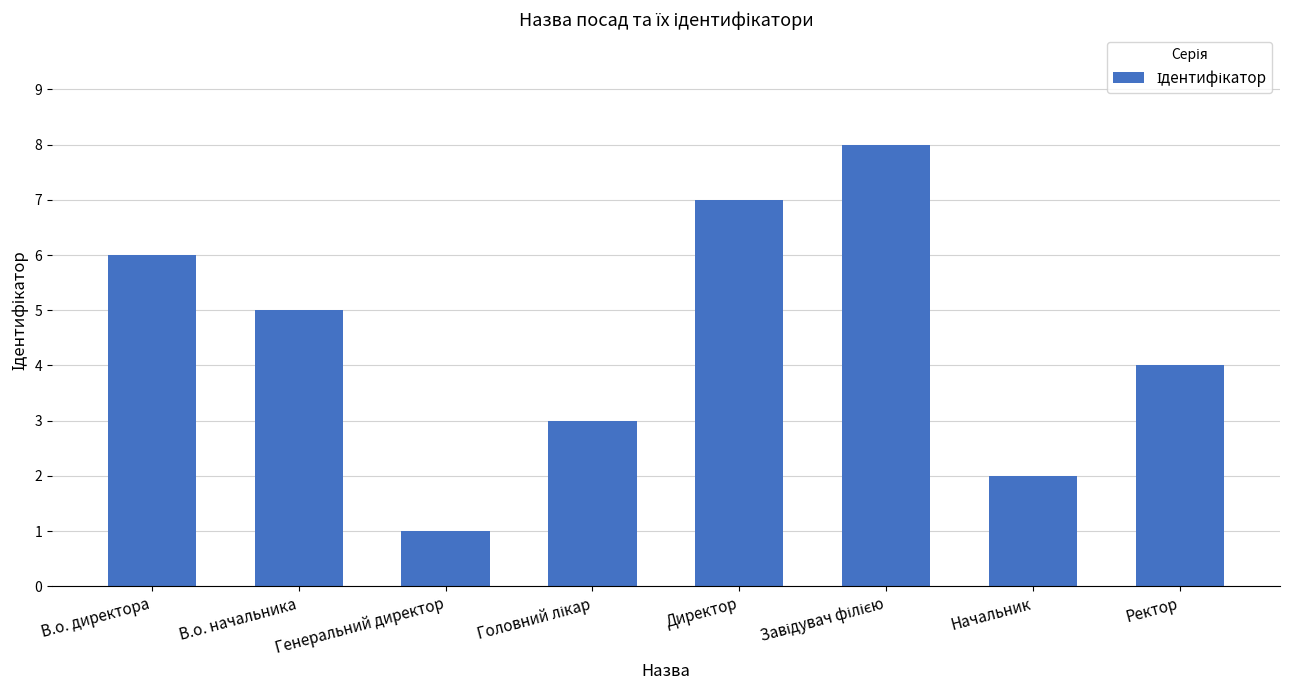

At which label is the value closest to 4?

Ректор